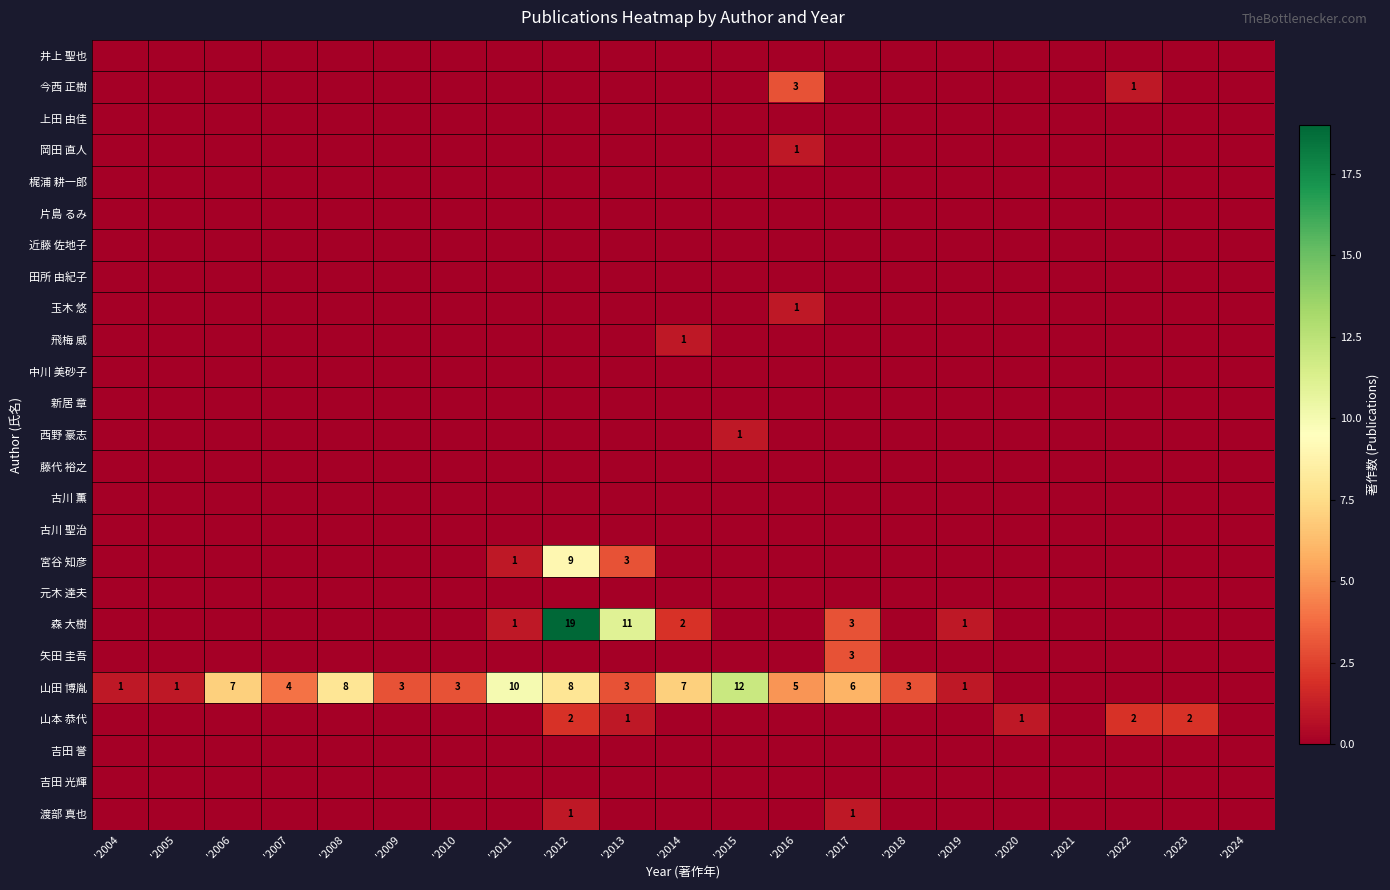

Rank the series at '2024 from lowest to highest value.

井上 聖也, 今西 正樹, 上田 由佳, 岡田 直人, 梶浦 耕一郎, 片島 るみ, 近藤 佐地子, 田所 由紀子, 玉木 悠, 飛梅 威, 中川 美砂子, 新居 章, 西野 豪志, 藤代 裕之, 古川 薫, 古川 聖治, 宮谷 知彦, 元木 達夫, 森 大樹, 矢田 圭吾, 山田 博胤, 山本 恭代, 吉田 誉, 吉田 光輝, 渡部 真也